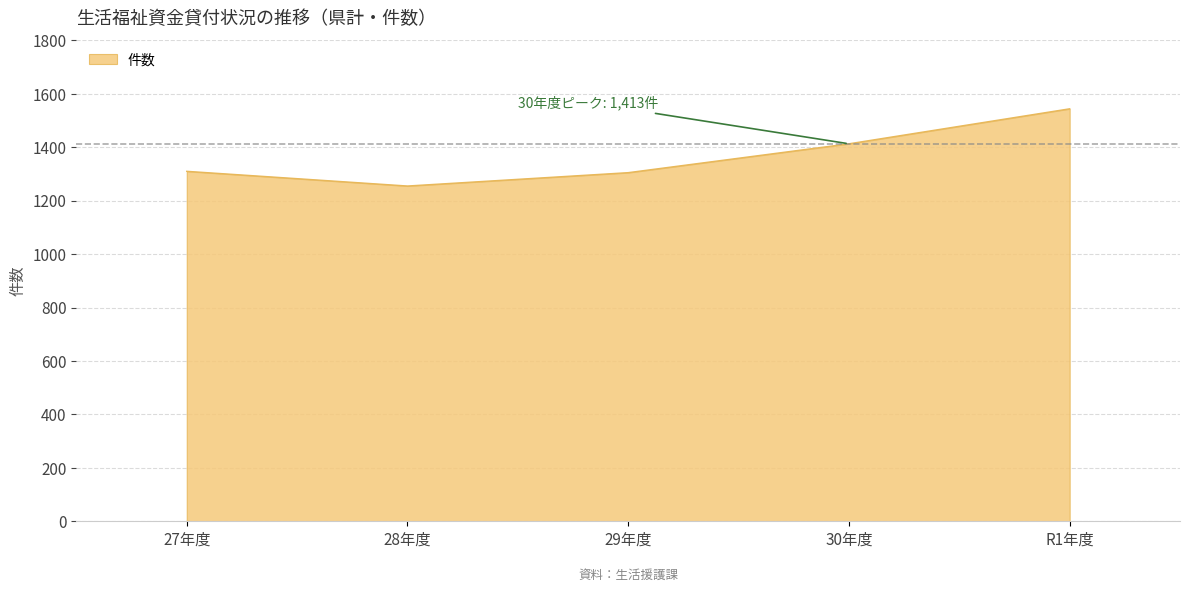

What is the average value?

1365